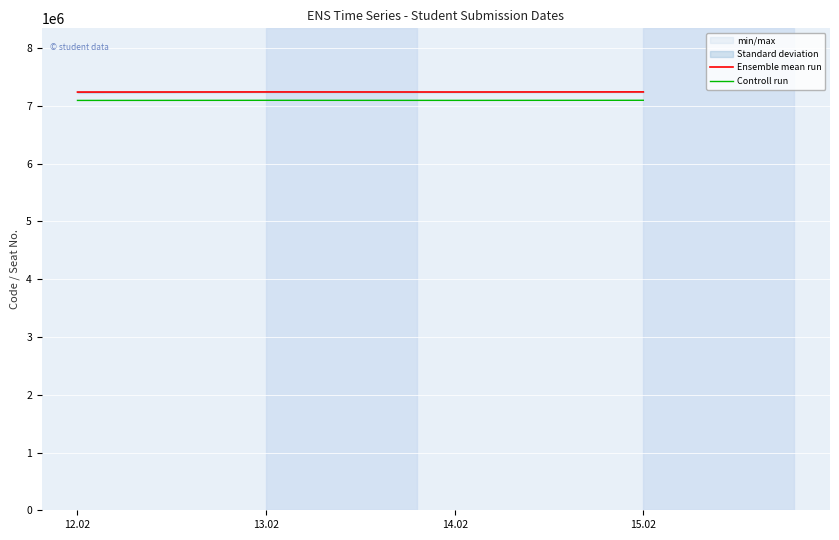

Does the chart display data point markers on the line(s)?

No